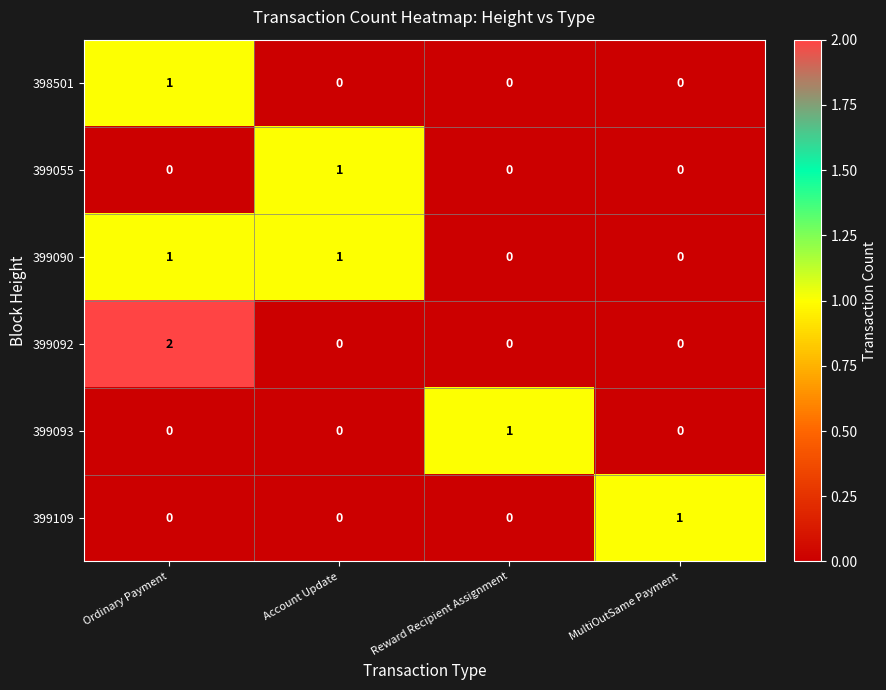

At which category is the sum across all series the highest?

Ordinary Payment